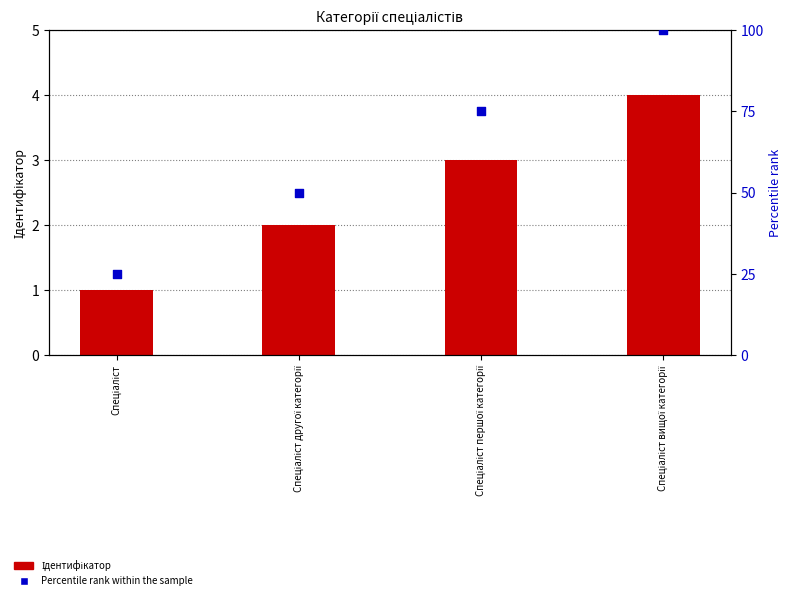

Which series has the widest spread of Y values?

Percentile rank within the sample